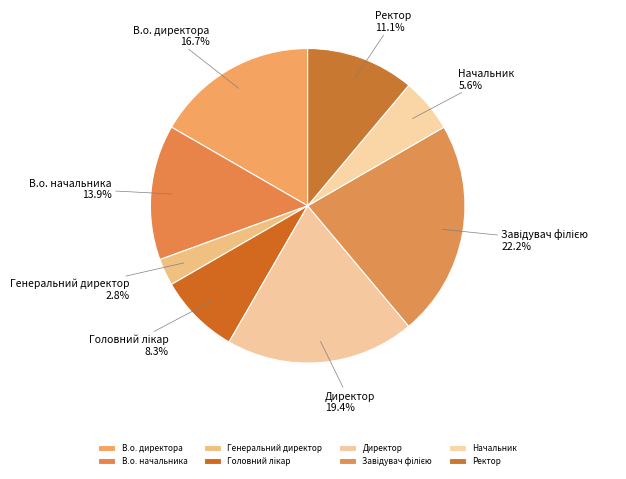

Which category has the smallest portion of the pie?

Генеральний директор